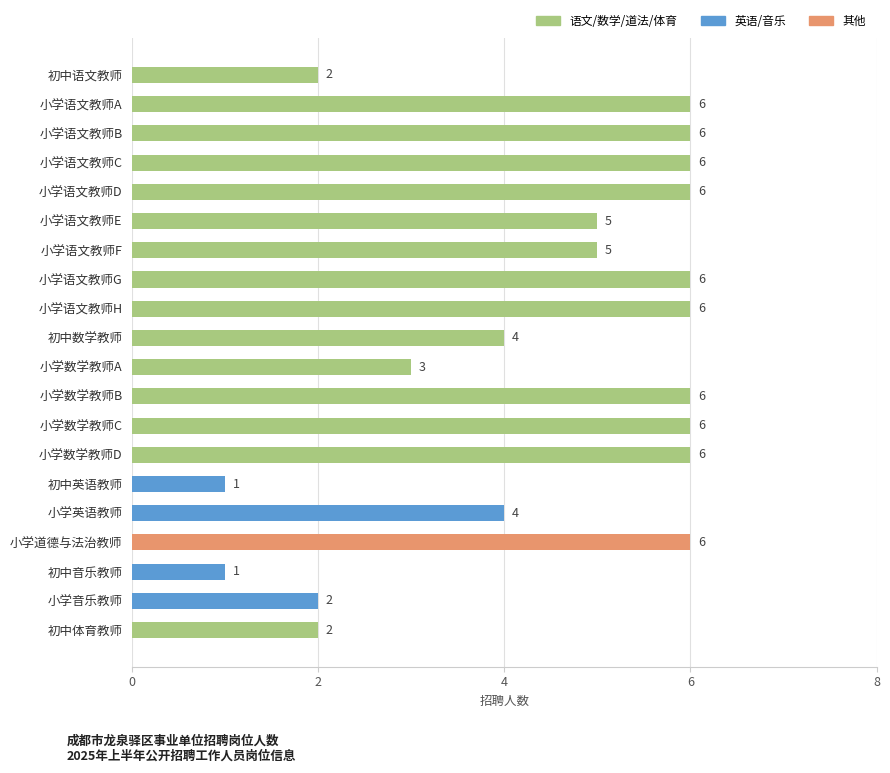

What value does the data have at 小学语文教师A?

6